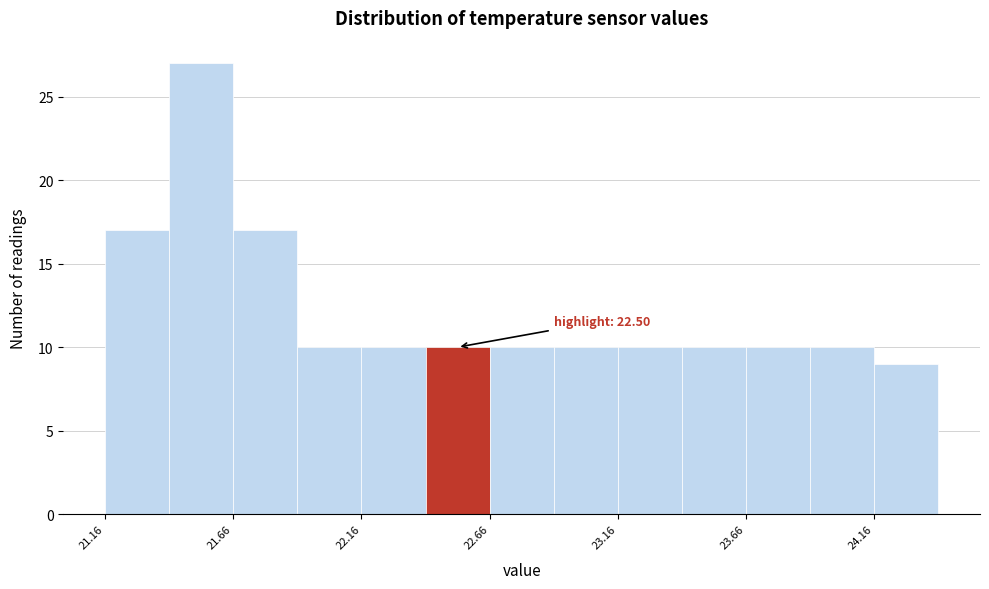

Which range on the x-axis has the tallest bar?

21.415 to 21.665